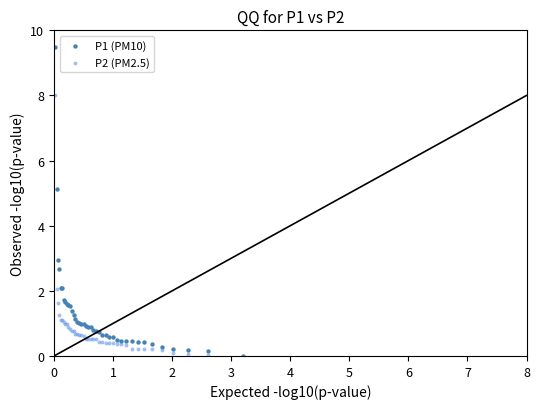

Which series reaches the maximum Y coordinate?

P1 (PM10)